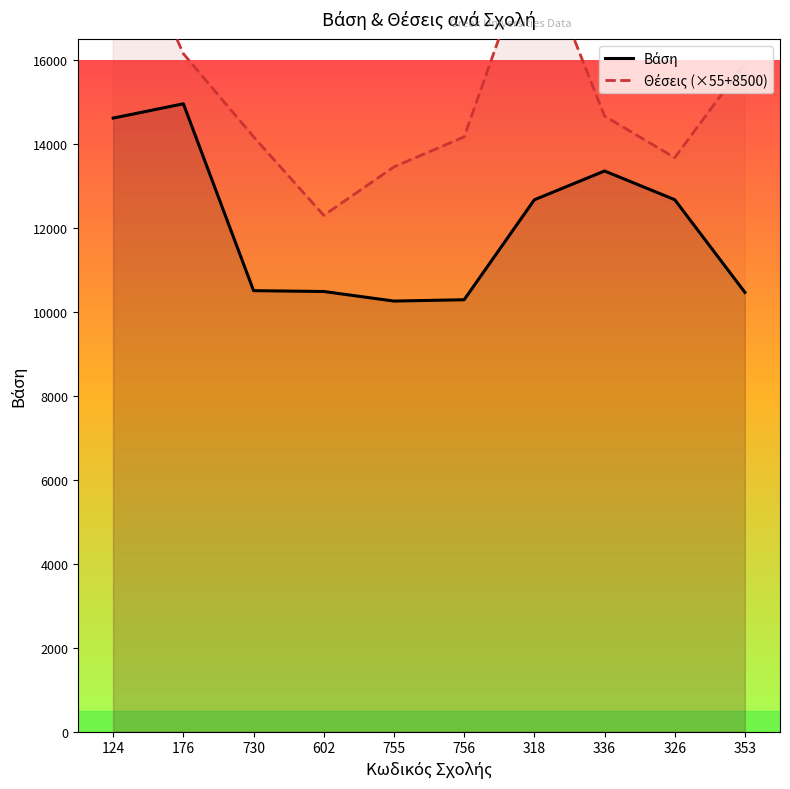

Reading left to right, transcribe all the data shown in this chart.

Βάση: 14612	14952	10502	10482	10254	10286	12666	13352	12669	10461
Θέσεις (×55+8500): 19885	16145	14165	12295	13450	14165	18895	14660	13670	15925